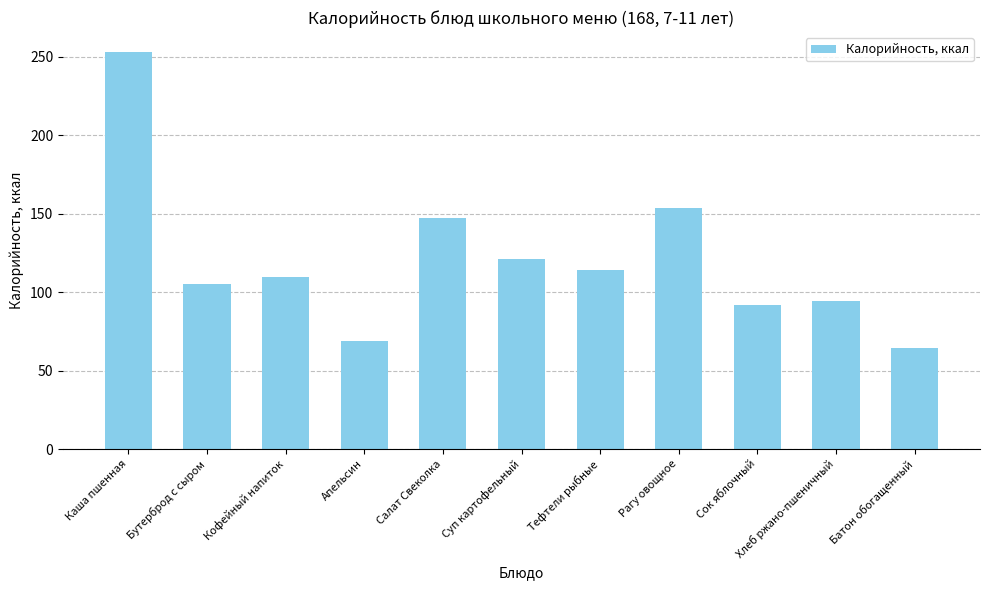

What is the greatest value displayed?

253.0